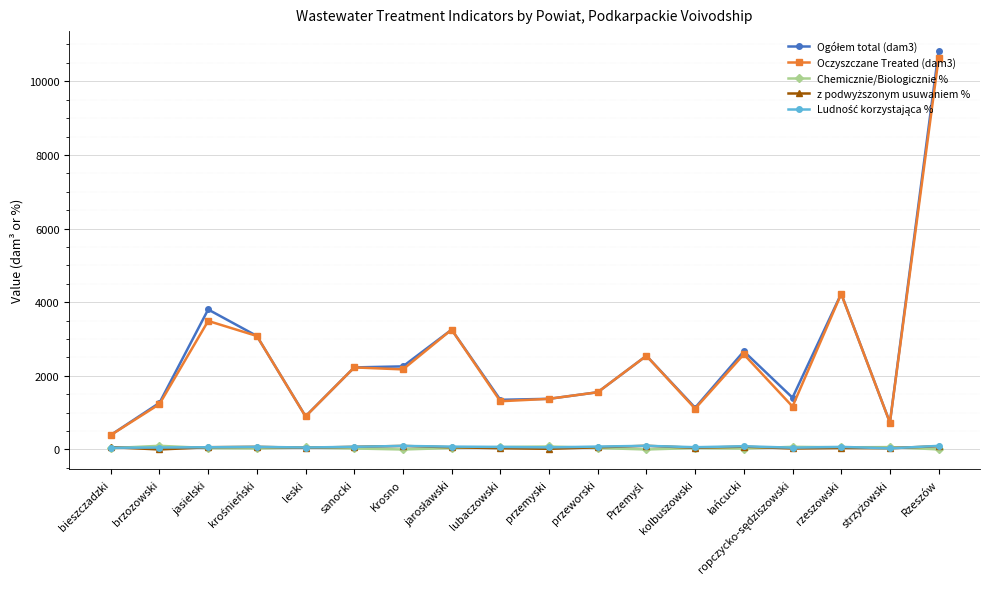

What is the label of the 7th point from the left?

Krosno